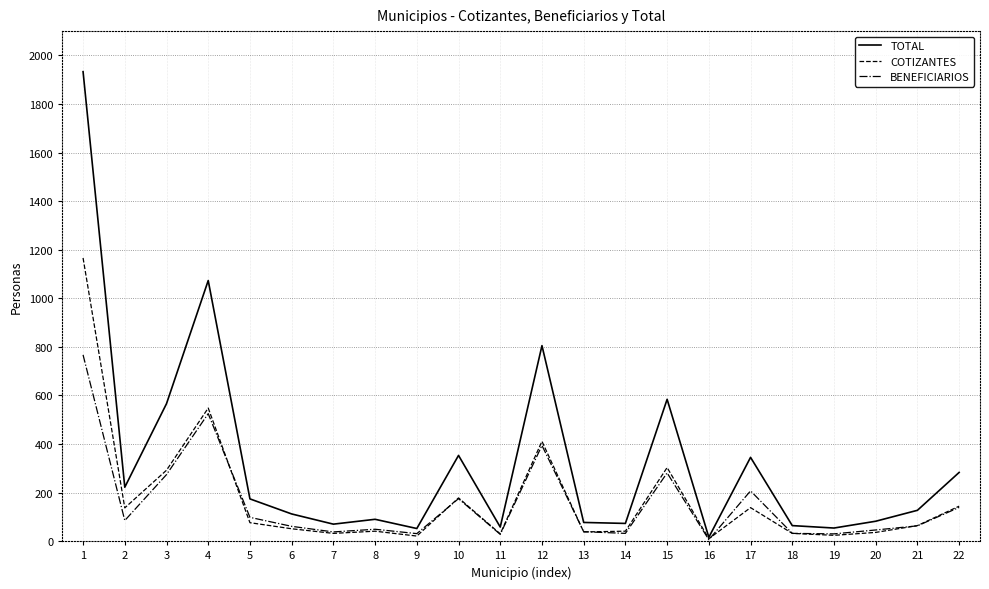

Rank the series at 3 from lowest to highest value.

BENEFICIARIOS, COTIZANTES, TOTAL